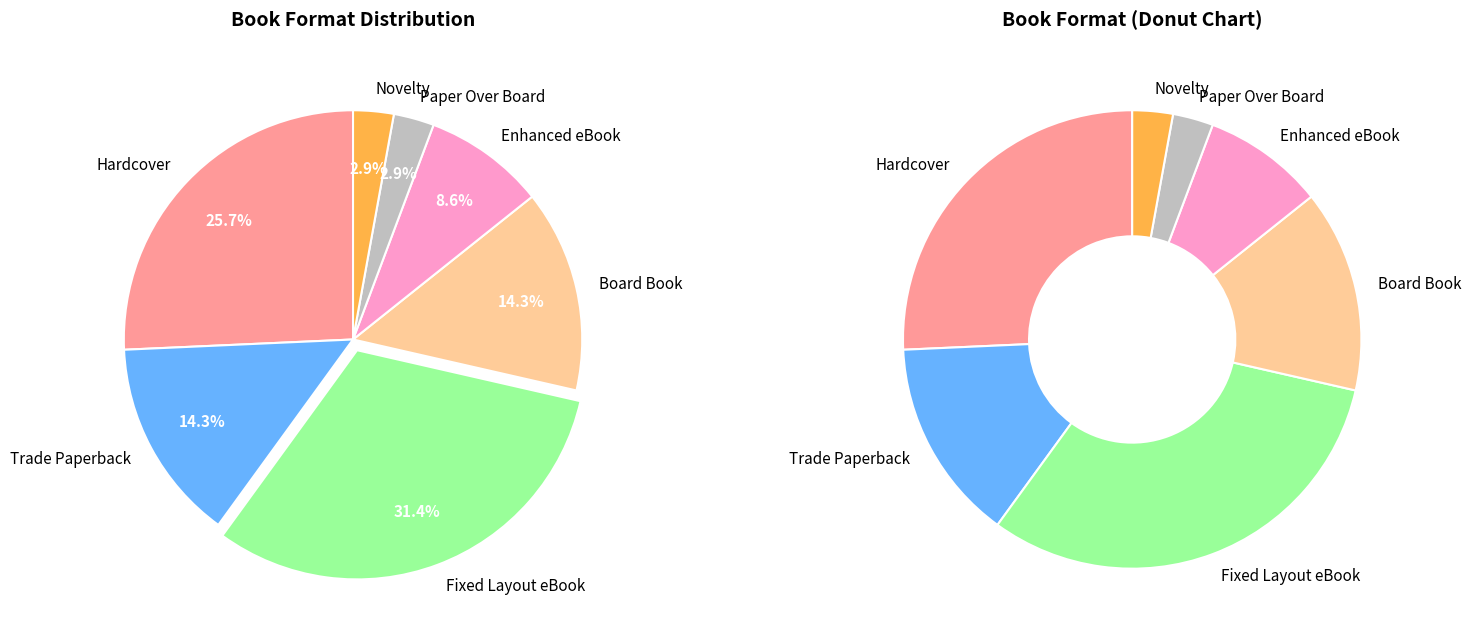

To the nearest percent, what is the combined percentage of Enhanced eBook and Novelty?

11%